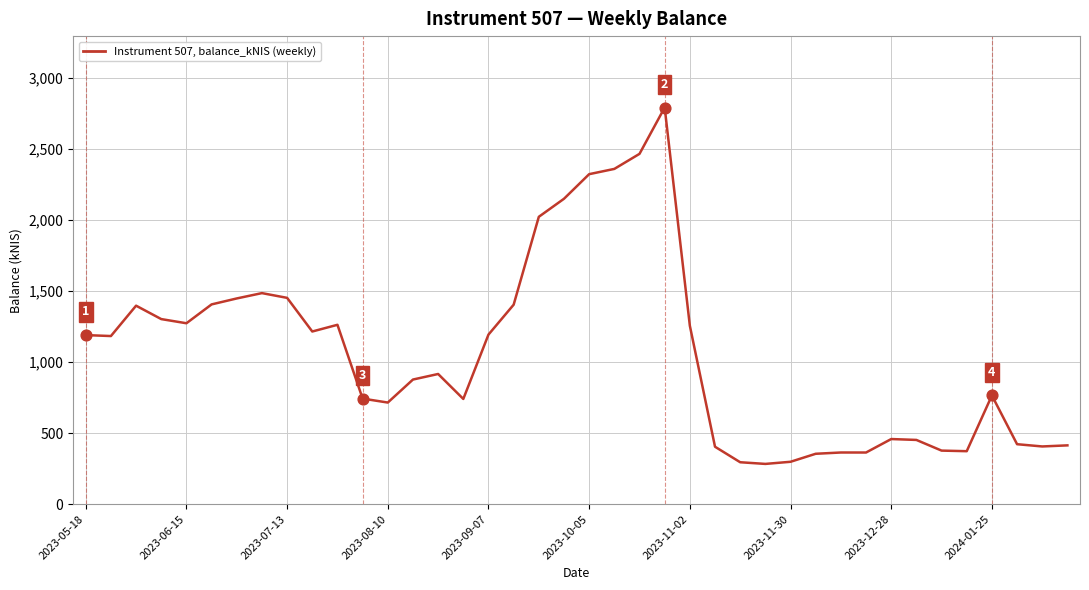

What is the difference between the maximum and minimum values?

2509.4